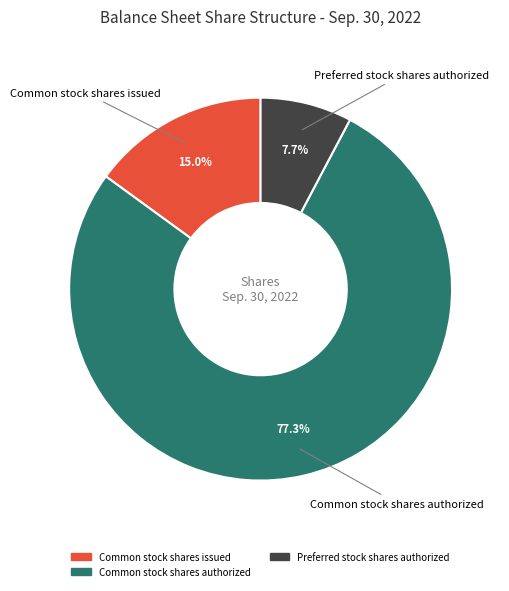

What is the total percentage of Common stock shares issued and Preferred stock shares authorized?

22.7%